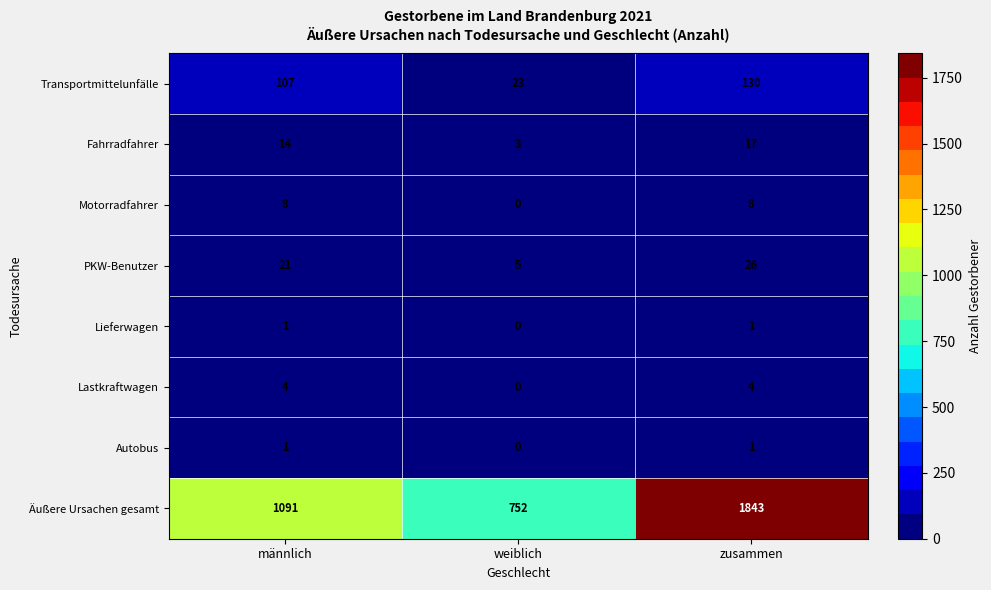

What is the difference between the maximum and minimum values in the PKW-Benutzer series?

21